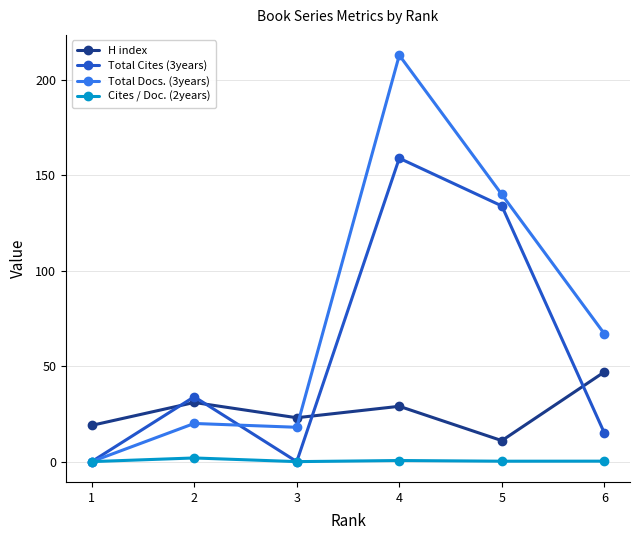

At how many categories does at least one series exceed 43?

3